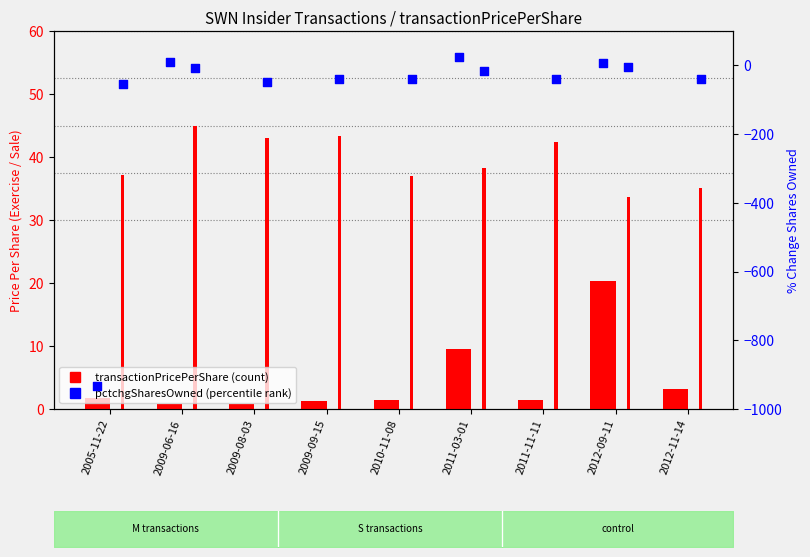

Is the value of transactionPricePerShare_S at 2010-11-08 greater than the value of transactionPricePerShare_M at 2011-03-01?

Yes